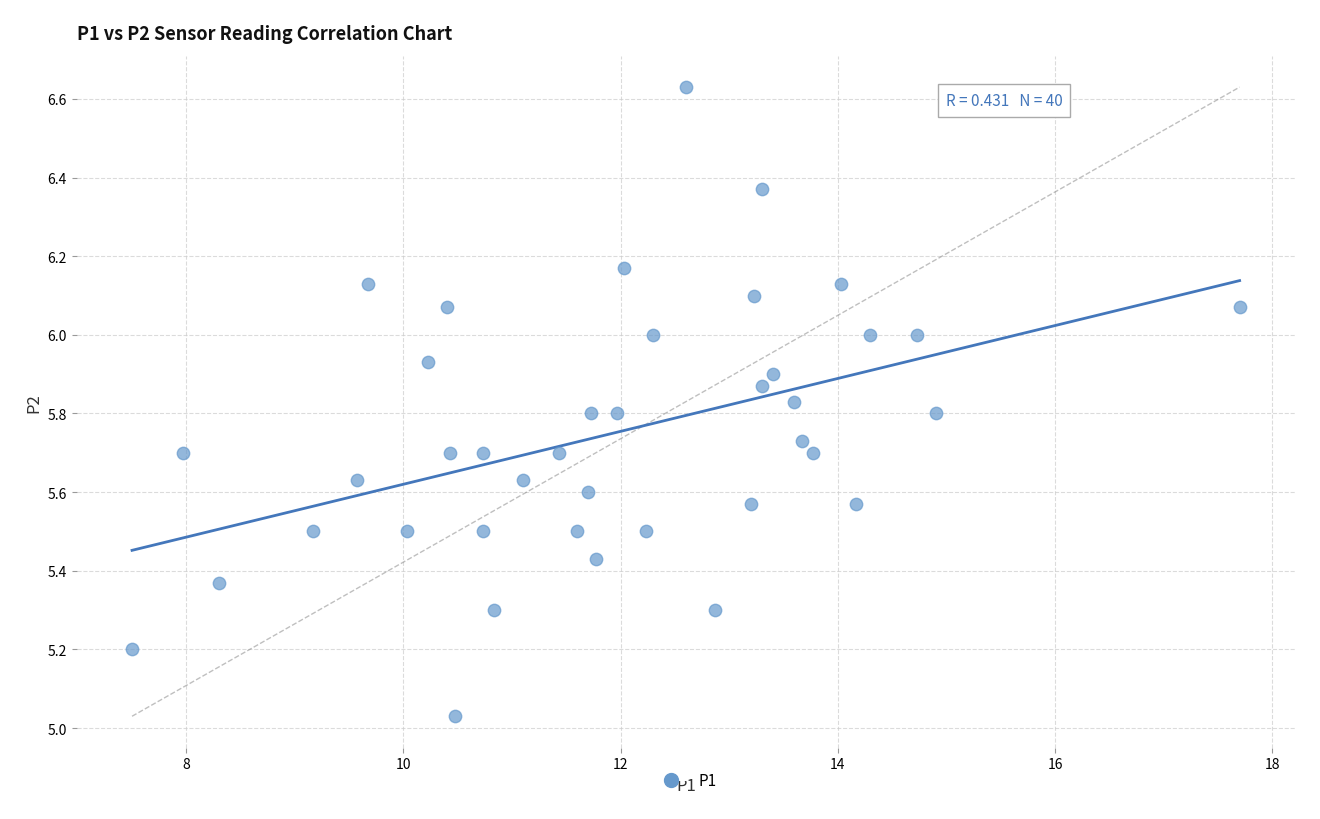

What is the range of X values (max minus min)?

10.2